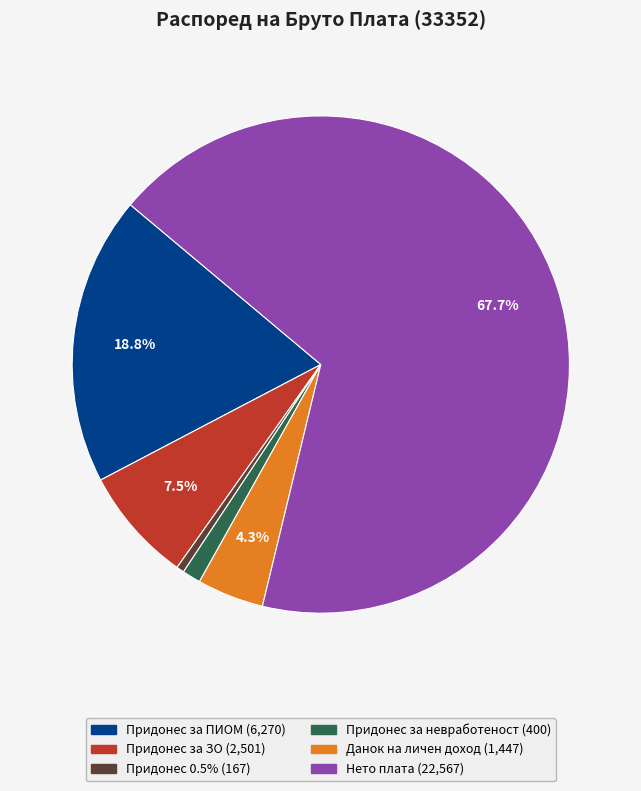

Which has a higher value, Данок на личен доход or Придонес за ЗО?

Придонес за ЗО